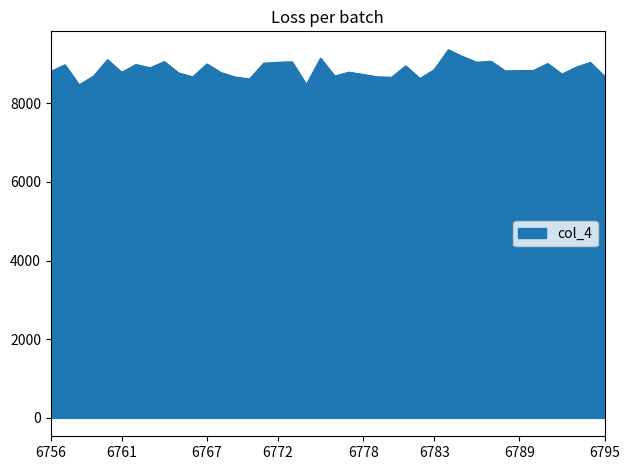

What is the minimum value shown in the chart?

8472